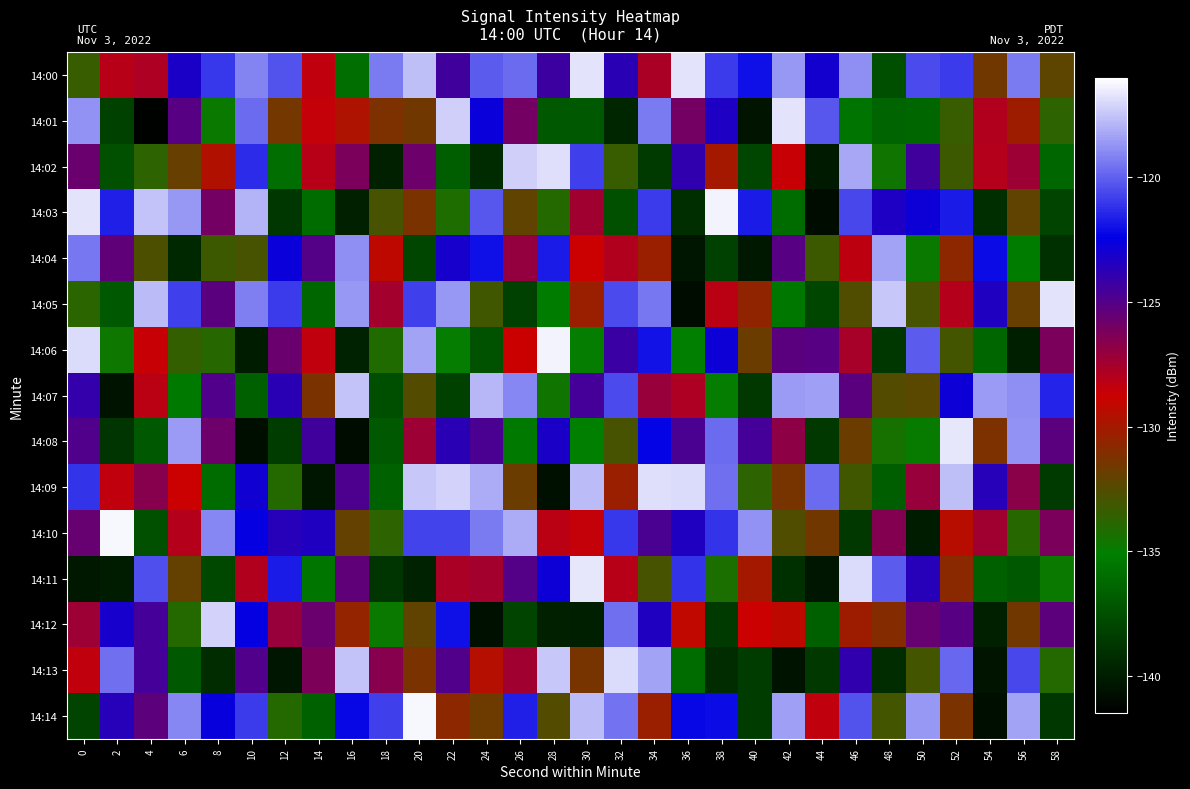

Reading left to right, list all the values displayed in this chart.

14:00: 0=-133.4	2=-128.1	4=-127.8	6=-123.2	8=-121.0	10=-119.2	12=-120.3	14=-128.4	16=-135.9	18=-119.3	20=-117.6	22=-124.4	24=-120.2	26=-119.7	28=-124.4	30=-116.8	32=-123.7	34=-127.7	36=-116.7	38=-121.0	40=-122.0	42=-118.7	44=-123.0	46=-118.8	48=-137.6	50=-120.6	52=-121.0	54=-131.6	56=-119.4	58=-132.2
14:01: 0=-118.8	2=-138.2	4=-141.3	6=-125.1	8=-134.8	10=-119.7	12=-131.5	14=-128.5	16=-129.7	18=-131.2	20=-131.6	22=-117.2	24=-122.7	26=-126.0	28=-137.1	30=-137.1	32=-139.5	34=-119.3	36=-126.0	38=-123.3	40=-140.5	42=-116.8	44=-120.2	46=-135.7	48=-136.5	50=-136.4	52=-133.4	54=-127.9	56=-130.2	58=-133.7
14:02: 0=-125.7	2=-137.5	4=-133.7	6=-131.8	8=-129.6	10=-121.4	12=-136.0	14=-128.1	16=-126.2	18=-139.8	20=-125.8	22=-136.7	24=-139.4	26=-117.3	28=-116.9	30=-120.8	32=-133.4	34=-138.6	36=-123.9	38=-130.0	40=-137.9	42=-128.6	44=-140.1	46=-118.3	48=-134.5	50=-124.4	52=-133.2	54=-128.0	56=-127.3	58=-136.4
14:03: 0=-116.8	2=-121.6	4=-117.5	6=-118.6	8=-126.1	10=-118.0	12=-138.8	14=-136.1	16=-139.9	18=-132.9	20=-131.3	22=-134.2	24=-120.3	26=-132.1	28=-134.0	30=-127.4	32=-137.5	34=-120.9	36=-139.1	38=-116.3	40=-121.7	42=-136.0	44=-140.9	46=-120.6	48=-123.3	50=-122.8	52=-121.7	54=-139.1	56=-132.0	58=-138.1
14:04: 0=-119.4	2=-125.4	4=-132.7	6=-139.4	8=-133.2	10=-132.9	12=-122.8	14=-125.1	16=-118.8	18=-129.2	20=-138.0	22=-123.2	24=-122.0	26=-127.0	28=-121.7	30=-128.7	32=-127.9	34=-130.3	36=-140.4	38=-138.3	40=-140.2	42=-125.1	44=-133.1	46=-128.3	48=-118.3	50=-134.8	52=-130.7	54=-122.1	56=-135.3	58=-139.1
14:05: 0=-133.8	2=-137.0	4=-117.8	6=-120.8	8=-125.2	10=-119.2	12=-120.9	14=-136.3	16=-118.7	18=-127.5	20=-120.8	22=-118.6	24=-133.0	26=-138.2	28=-135.3	30=-130.3	32=-120.5	34=-119.5	36=-140.8	38=-128.2	40=-130.6	42=-135.4	44=-138.0	46=-132.6	48=-117.4	50=-132.9	52=-128.0	54=-123.4	56=-131.9	58=-116.7
14:06: 0=-116.9	2=-134.7	4=-128.6	6=-133.5	8=-133.9	10=-140.1	12=-125.8	14=-128.4	16=-139.7	18=-134.0	20=-118.3	22=-135.0	24=-137.4	26=-128.8	28=-116.4	30=-134.9	32=-124.2	34=-122.0	36=-135.1	38=-122.8	40=-131.8	42=-125.2	44=-125.2	46=-127.6	48=-138.7	50=-120.1	52=-133.0	54=-136.3	56=-140.0	58=-126.2
14:07: 0=-124.1	2=-140.6	4=-128.2	6=-135.3	8=-124.9	10=-136.6	12=-123.7	14=-131.3	16=-117.6	18=-137.6	20=-132.5	22=-138.2	24=-117.9	26=-119.1	28=-134.6	30=-124.5	32=-120.6	34=-127.1	36=-127.8	38=-135.0	40=-138.7	42=-118.6	44=-118.5	46=-125.2	48=-132.5	50=-132.3	52=-122.9	54=-118.6	56=-118.8	58=-121.5
14:08: 0=-124.9	2=-138.9	4=-137.0	6=-118.5	8=-125.8	10=-140.8	12=-138.5	14=-124.4	16=-140.9	18=-137.0	20=-127.3	22=-123.7	24=-124.7	26=-135.4	28=-123.2	30=-135.1	32=-132.9	34=-122.3	36=-124.8	38=-119.8	40=-124.6	42=-126.8	44=-138.7	46=-131.8	48=-134.4	50=-134.9	52=-116.7	54=-131.2	56=-118.7	58=-125.2
14:09: 0=-121.1	2=-128.4	4=-126.6	6=-128.7	8=-136.1	10=-122.9	12=-134.0	14=-140.4	16=-124.9	18=-136.6	20=-117.5	22=-117.2	24=-118.1	26=-131.7	28=-140.6	30=-117.8	32=-130.3	34=-116.8	36=-116.9	38=-119.7	40=-133.6	42=-131.4	44=-119.7	46=-133.1	48=-136.8	50=-127.1	52=-117.6	54=-123.6	56=-126.7	58=-138.6
14:10: 0=-125.6	2=-116.2	4=-137.5	6=-128.0	8=-119.1	10=-122.5	12=-123.6	14=-123.4	16=-132.0	18=-133.7	20=-120.8	22=-120.7	24=-119.3	26=-118.2	28=-128.2	30=-128.5	32=-121.0	34=-124.8	36=-123.5	38=-121.1	40=-118.7	42=-132.6	44=-131.6	46=-138.7	48=-126.5	50=-140.1	52=-129.4	54=-127.4	56=-133.8	58=-126.2
14:11: 0=-140.2	2=-140.1	4=-120.4	6=-132.0	8=-137.8	10=-127.9	12=-121.8	14=-135.6	16=-125.4	18=-138.9	20=-139.7	22=-127.7	24=-127.5	26=-125.1	28=-122.8	30=-116.6	32=-128.1	34=-132.9	36=-121.1	38=-134.2	40=-130.0	42=-139.0	44=-140.4	46=-116.9	48=-120.1	50=-123.6	52=-130.8	54=-136.7	56=-137.1	58=-134.7
14:12: 0=-127.3	2=-123.1	4=-124.5	6=-134.0	8=-117.1	10=-122.6	12=-127.1	14=-125.7	16=-130.5	18=-134.8	20=-132.1	22=-122.1	24=-140.6	26=-138.1	28=-139.8	30=-140.0	32=-119.6	34=-123.4	36=-129.1	38=-138.6	40=-128.7	42=-129.2	44=-136.7	46=-130.2	48=-131.0	50=-125.6	52=-125.1	54=-139.9	56=-131.6	58=-125.4
14:13: 0=-128.4	2=-119.6	4=-124.5	6=-136.9	8=-139.2	10=-124.9	12=-140.3	14=-126.4	16=-117.5	18=-126.6	20=-131.3	22=-124.9	24=-129.5	26=-127.4	28=-117.5	30=-131.3	32=-117.0	34=-118.4	36=-136.1	38=-139.3	40=-138.5	42=-140.5	44=-138.6	46=-123.9	48=-139.2	50=-133.0	52=-119.9	54=-140.4	56=-120.6	58=-134.0
14:14: 0=-138.0	2=-123.6	4=-125.3	6=-119.1	8=-122.6	10=-120.9	12=-133.9	14=-136.6	16=-122.2	18=-120.8	20=-116.2	22=-130.7	24=-131.7	26=-121.6	28=-132.5	30=-117.7	32=-119.5	34=-130.3	36=-122.2	38=-122.1	40=-138.4	42=-118.4	44=-128.4	46=-120.3	48=-133.0	50=-118.6	52=-131.3	54=-140.7	56=-118.4	58=-138.7